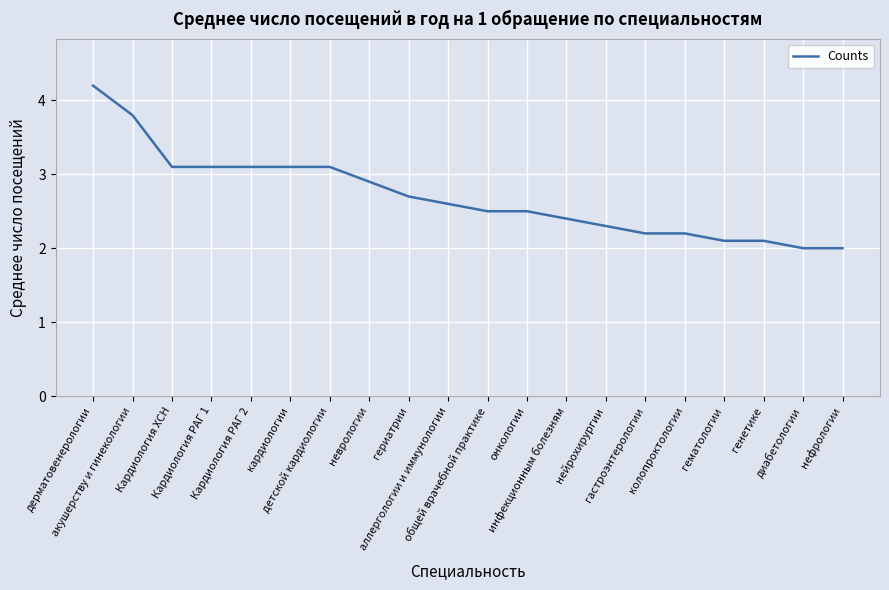

The value at нейрохирургии is 2.3. True or false?

True